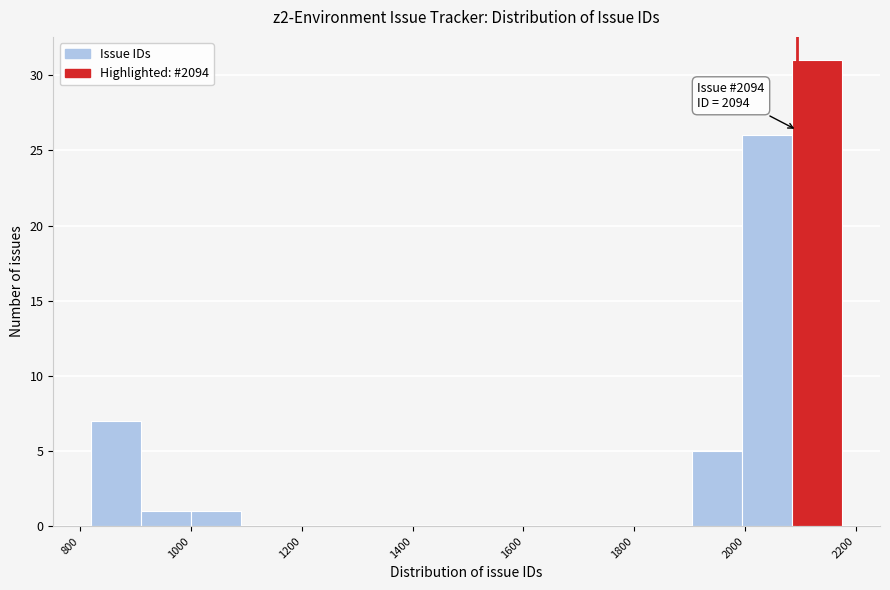

Over which range of the x-axis is the bar tallest?

2080 to 2180